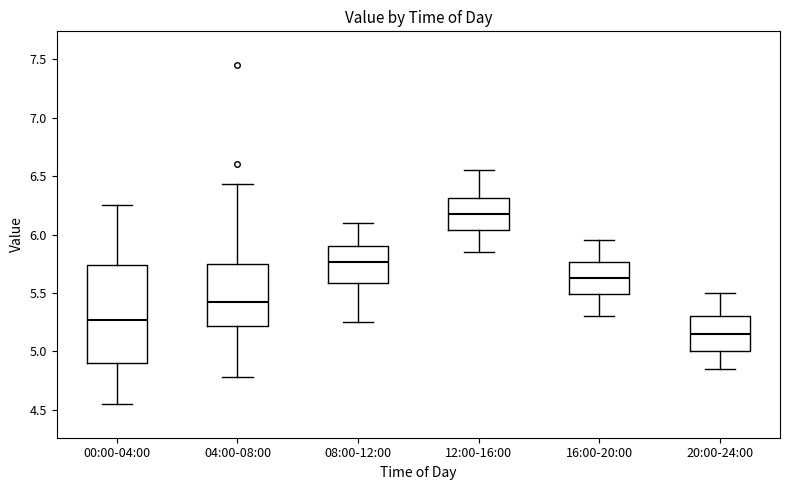

Where does the lower whisker of the box for 00:00-04:00 end on the y-axis? The values are not printed on the chart, so give them approximately, as read against the axis.

4.55